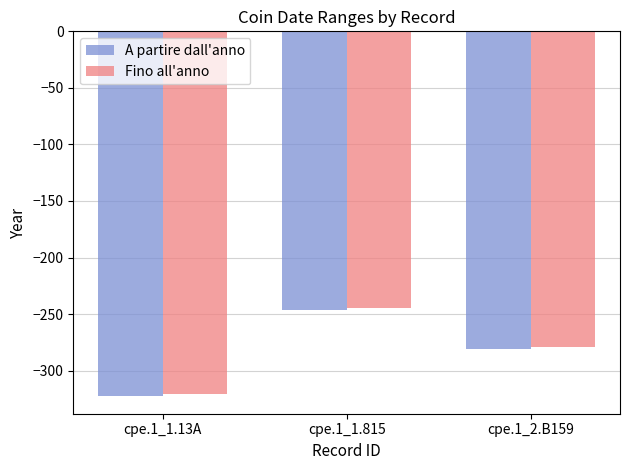

How many values in the Fino all'anno series exceed -279?

1